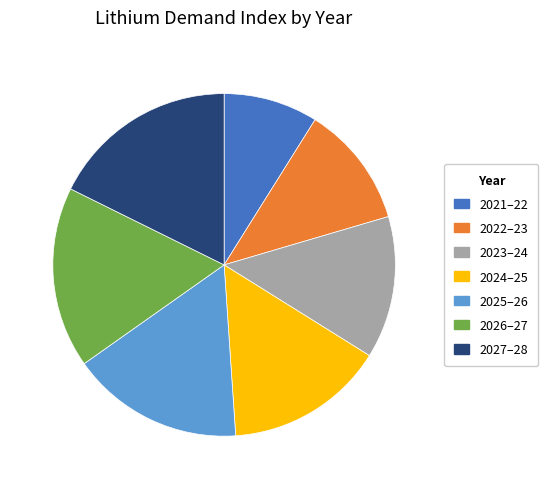

What is the smallest slice in the pie chart?

2021–22